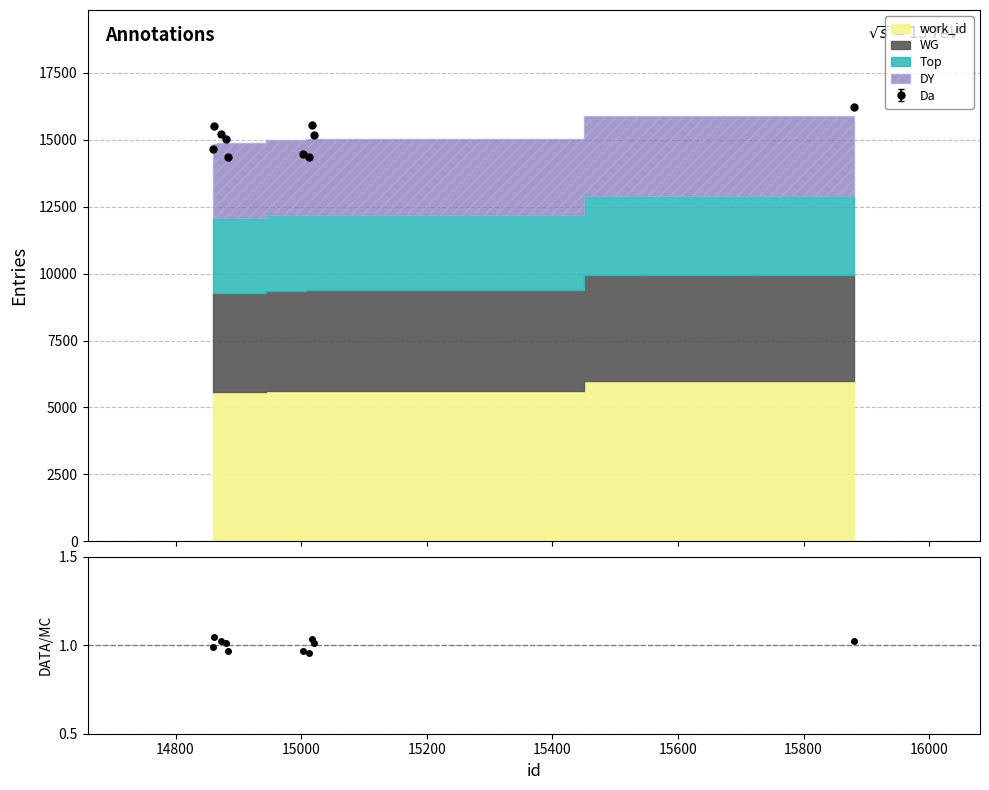

At which category does work_id reach its first local valley?

14884